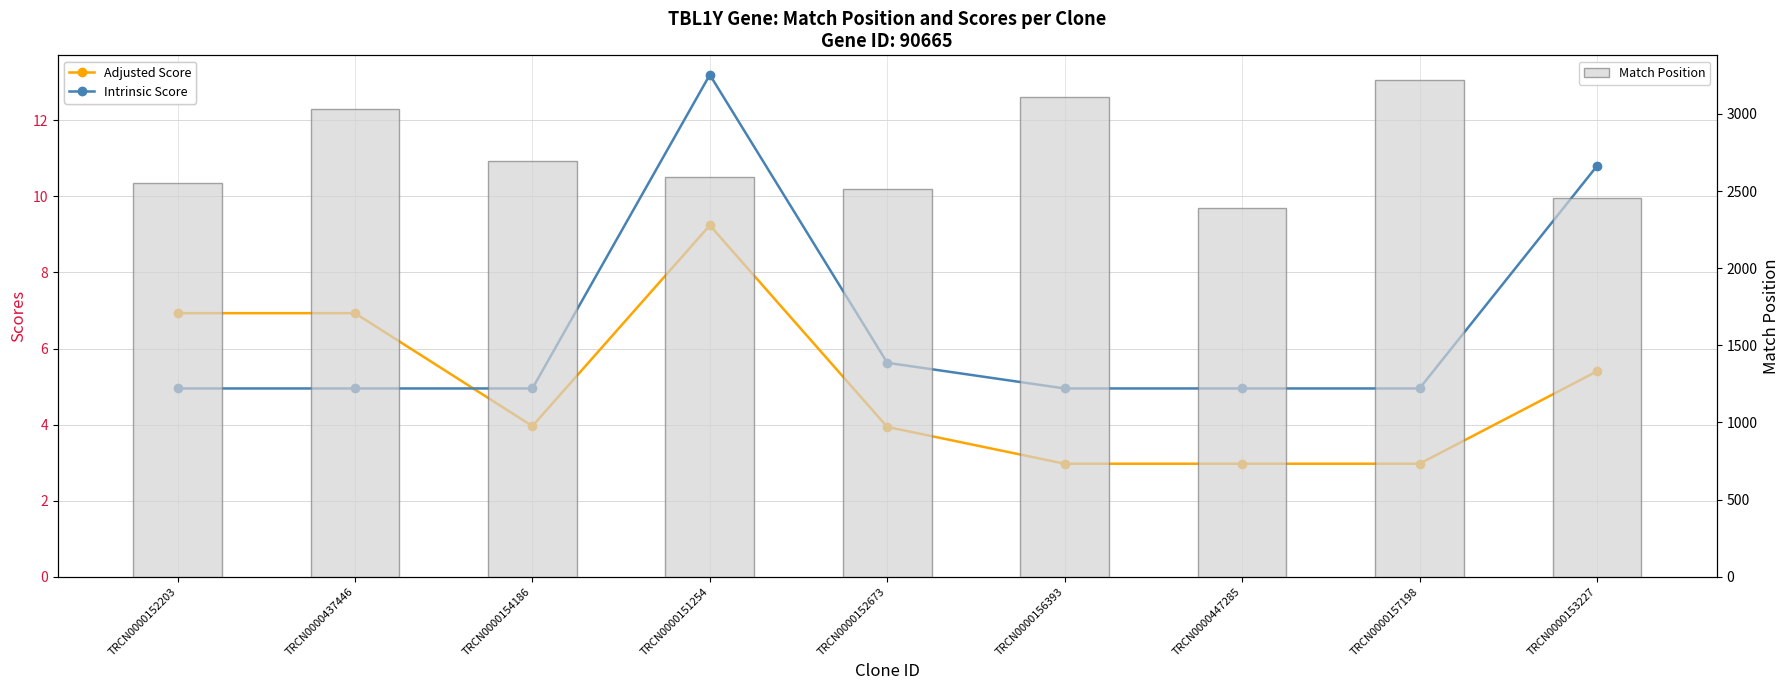

At how many categories does at least one series exceed 2298?

9